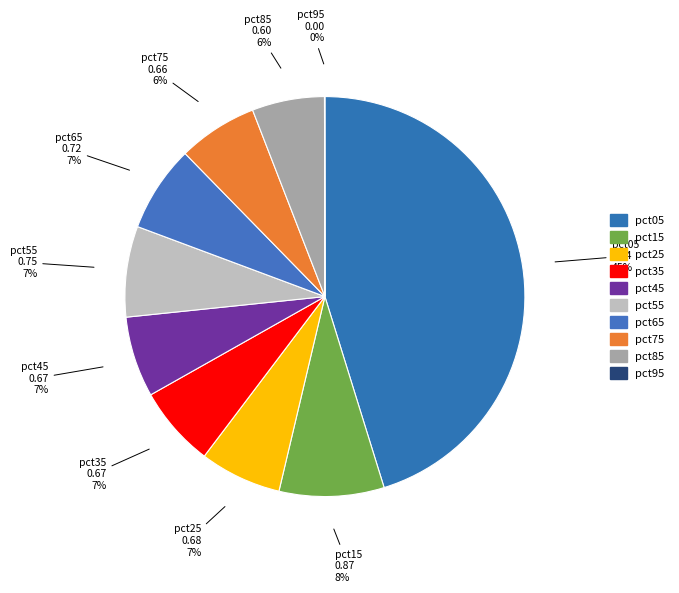

Which category has the biggest portion of the pie?

pct05